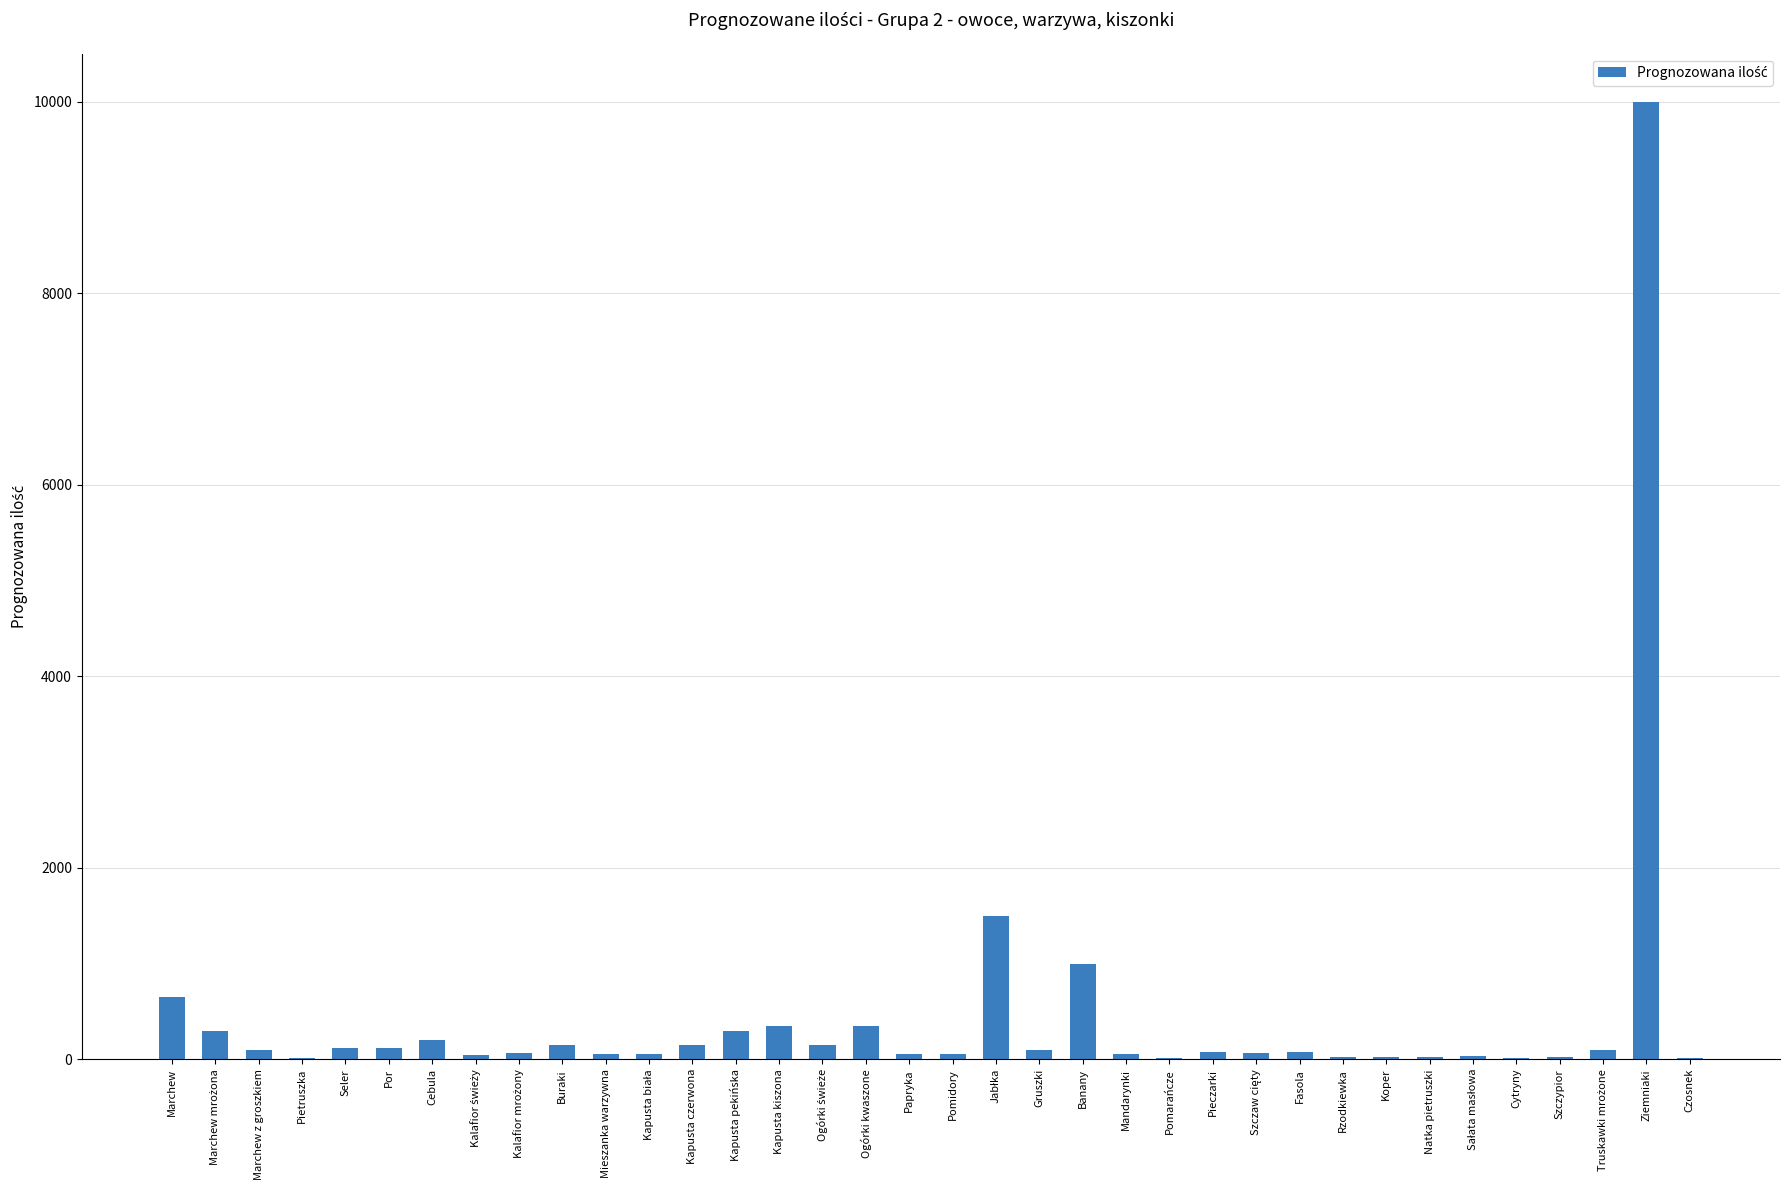

At which label does the data first exceed 80?

Marchew